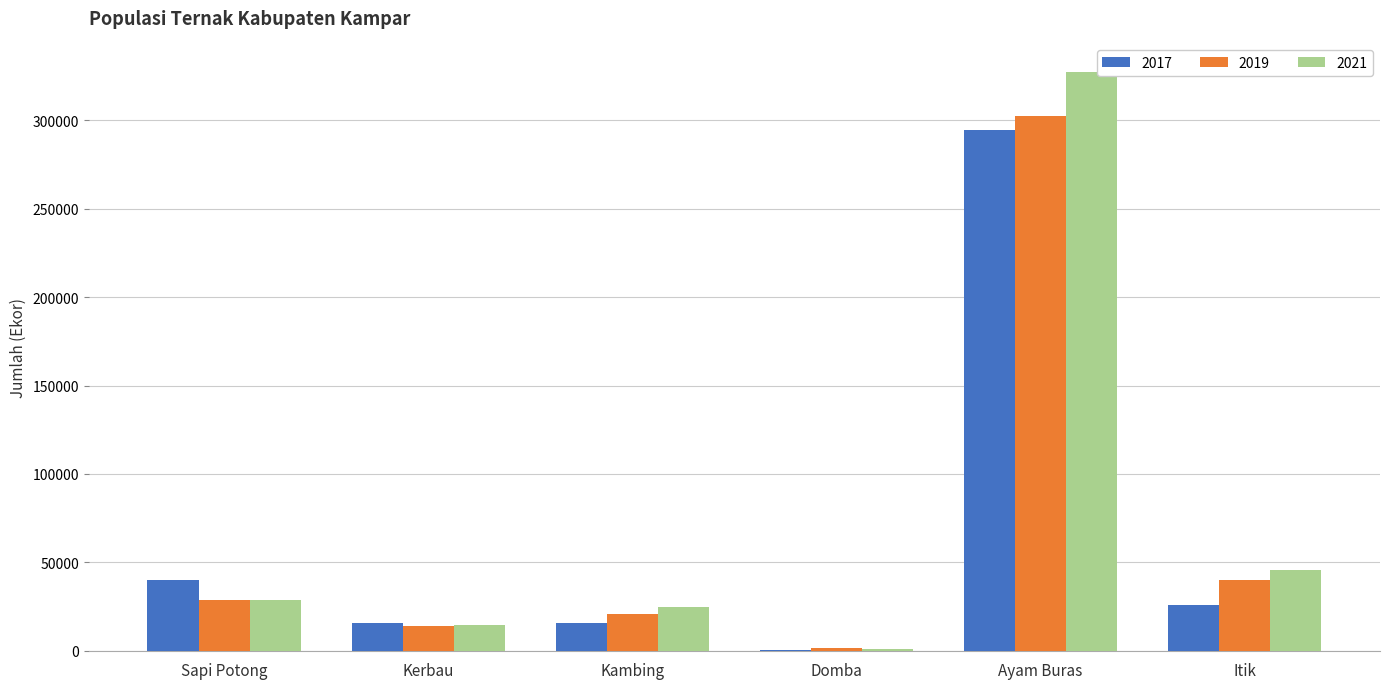

Between Sapi Potong and Domba, which series saw the biggest shift?

2017